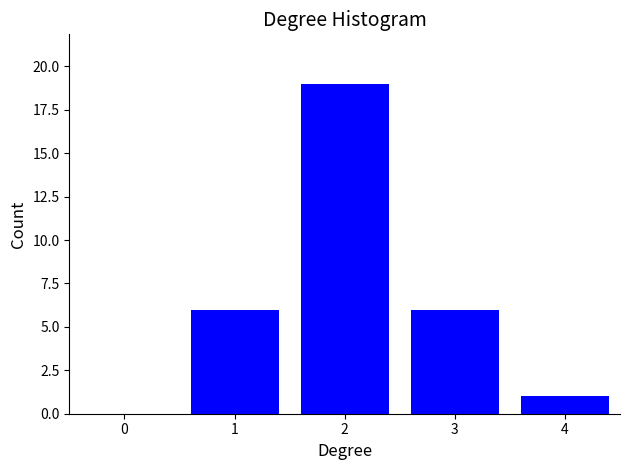

Reading right to left, list all the values displayed in this chart.

4=1	3=6	2=19	1=6	0=0